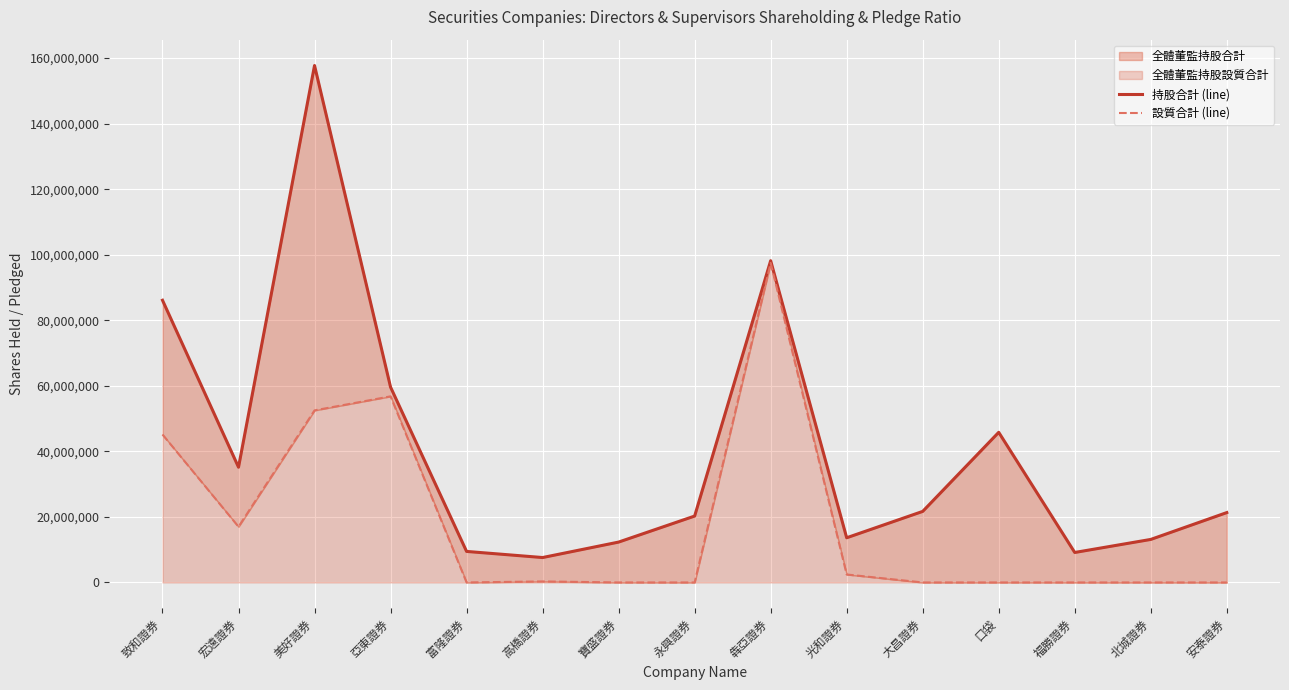

What is the sum of the 設質合計 (line) values at 致和證券 and 高橋證券?

45448000